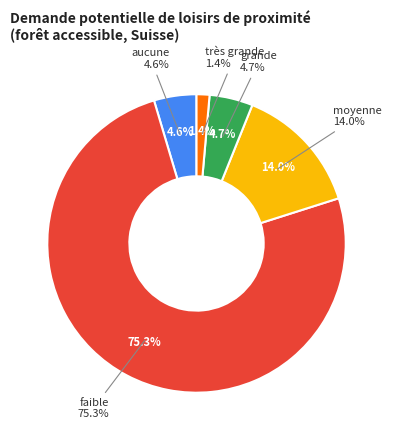

To the nearest percent, what portion does très grande represent?

1%